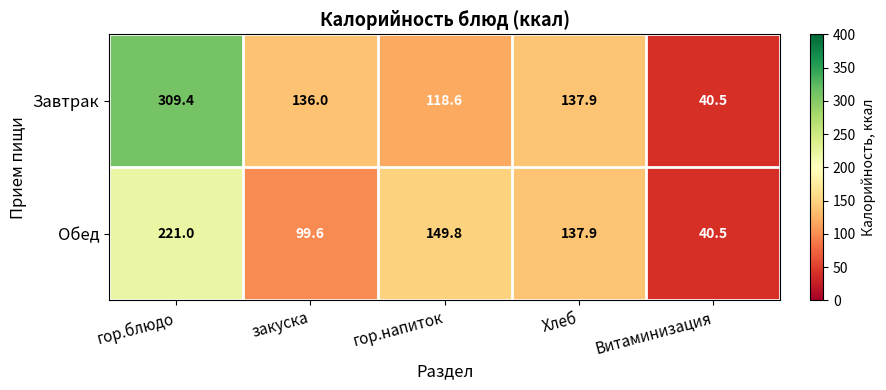

Is it true that Обед equals 137.9 at Хлеб?

True